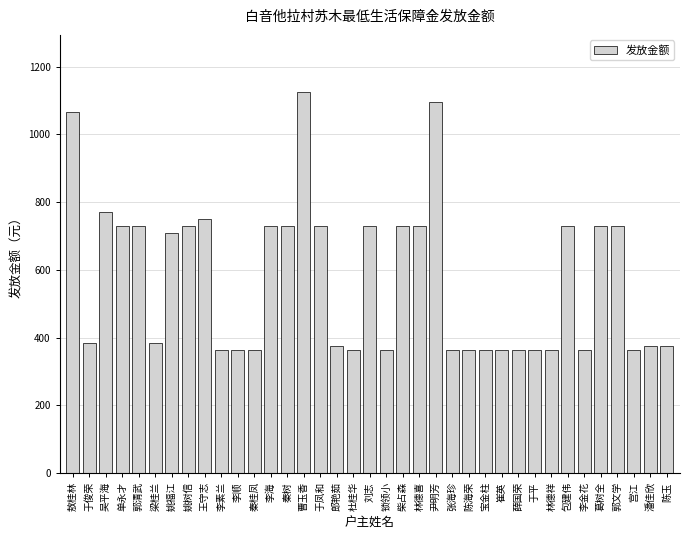

What is the label of the 31st bar from the left?

包建伟